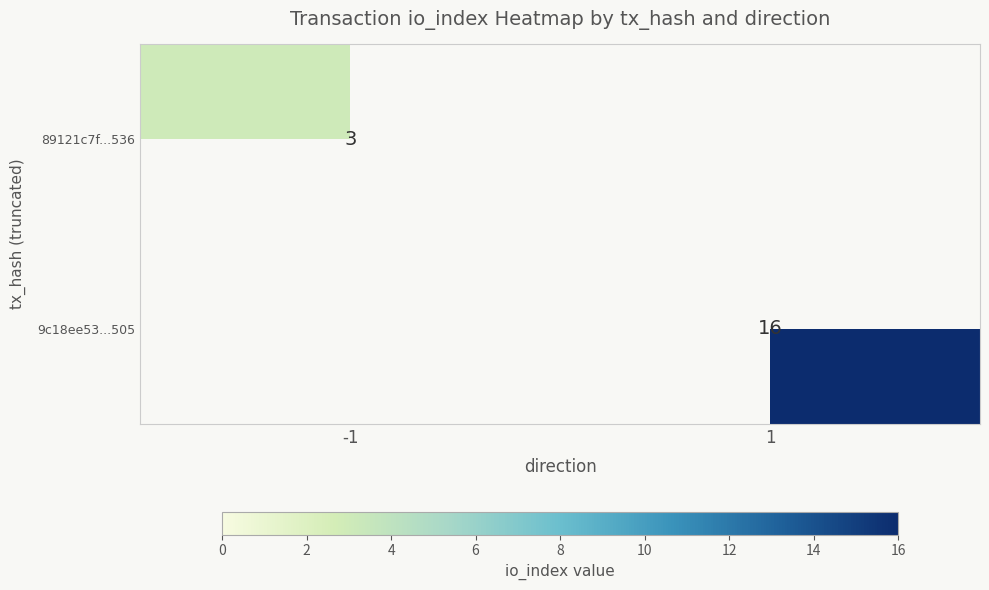

The 89121c7f...536 series shows 1 at -1. True or false?

False